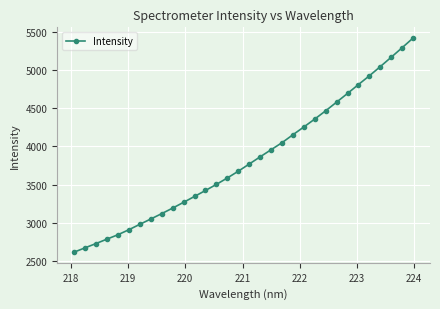

Count the number of values greater than 3768.

16